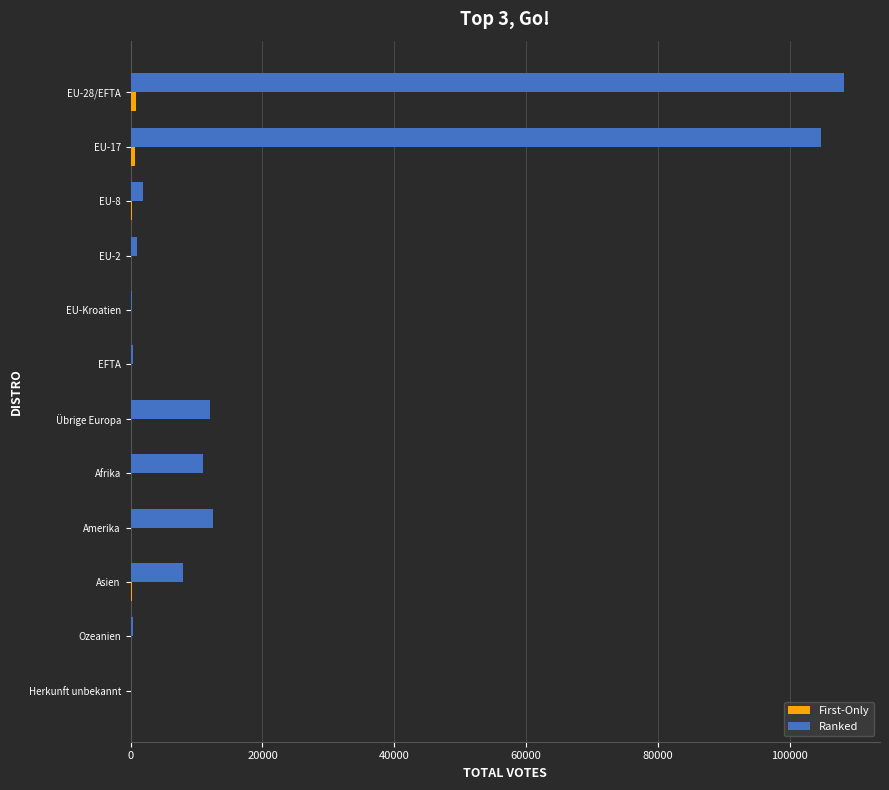

At which category does the chart reach its peak across all series?

EU-28/EFTA